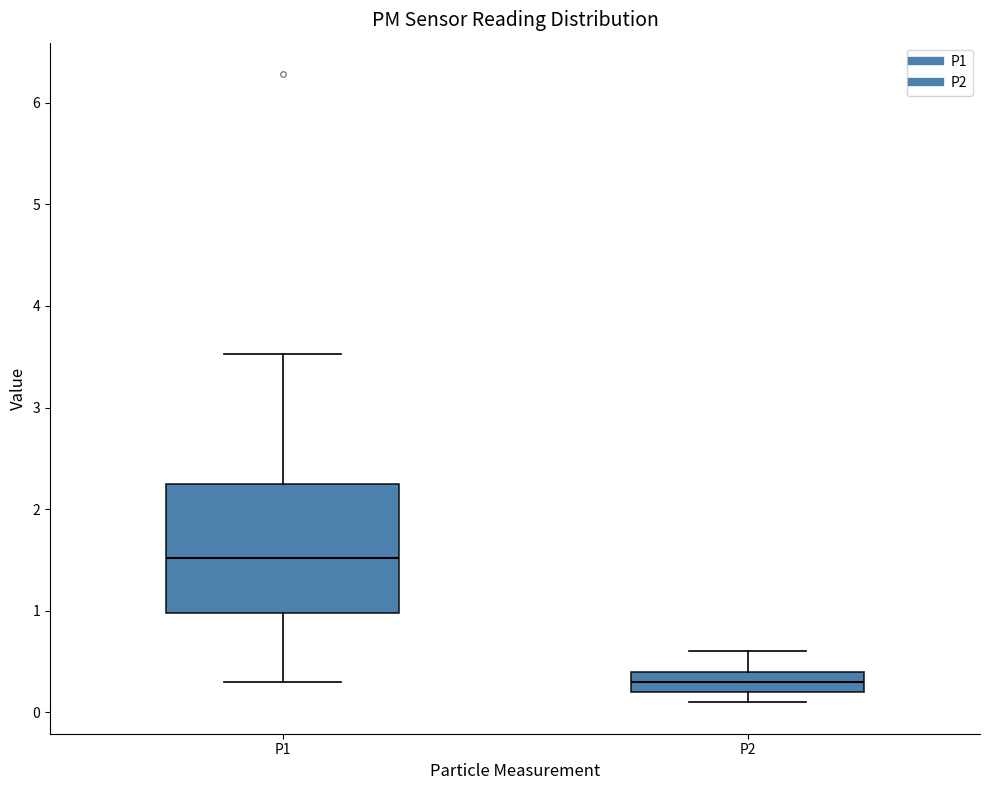

Reading left to right, read every box against the y-axis: the position of its median line, the range the box covers, and the ends of its whiskers. The values are not printed on the chart, so give them approximately, as read against the axis.

P1: median 1.5, box 1.0 to 2.2, whiskers 0.3 to 3.5
P2: median 0.3, box 0.2 to 0.4, whiskers 0.1 to 0.6